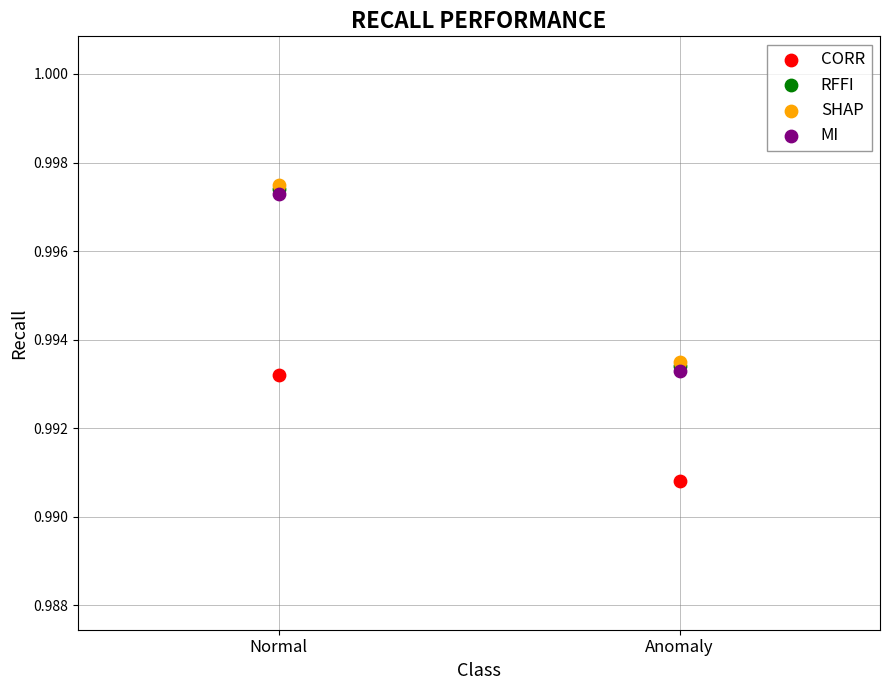

What are all the series names shown in the legend?

CORR, RFFI, SHAP, MI